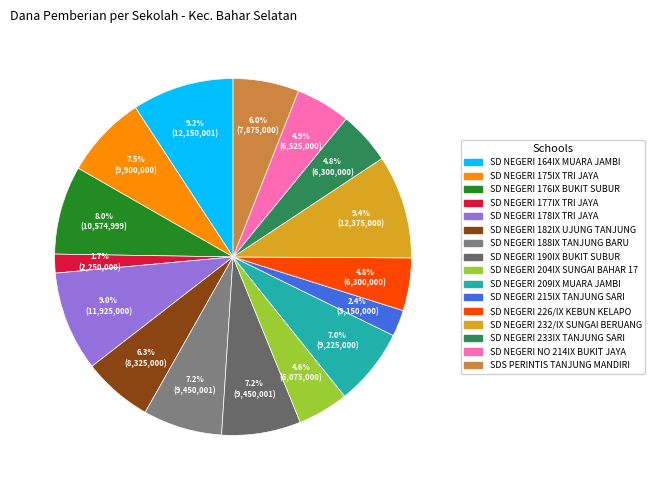

Count the number of slices in the pie.

16